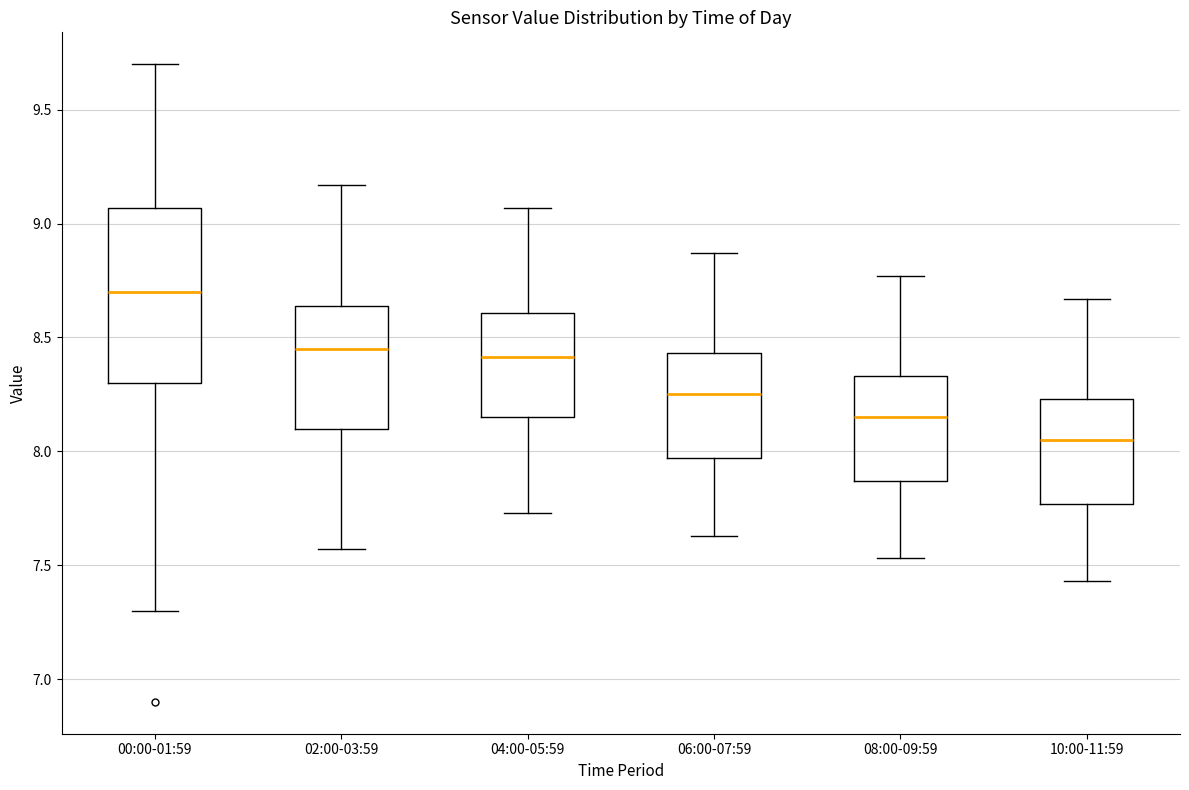

Which box has the lowest median line?

10:00-11:59